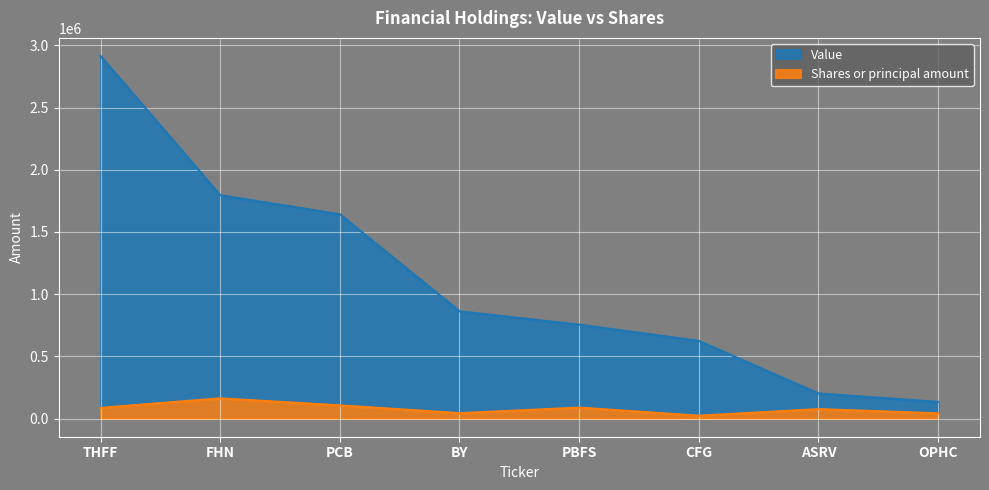

True or false: Value and Shares or principal amount cross at least once.

False